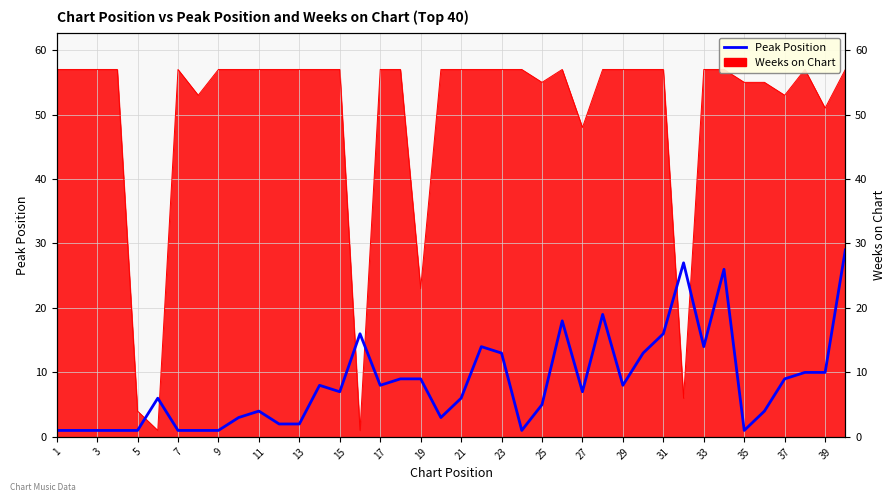

Count the number of values greater than 7.

19